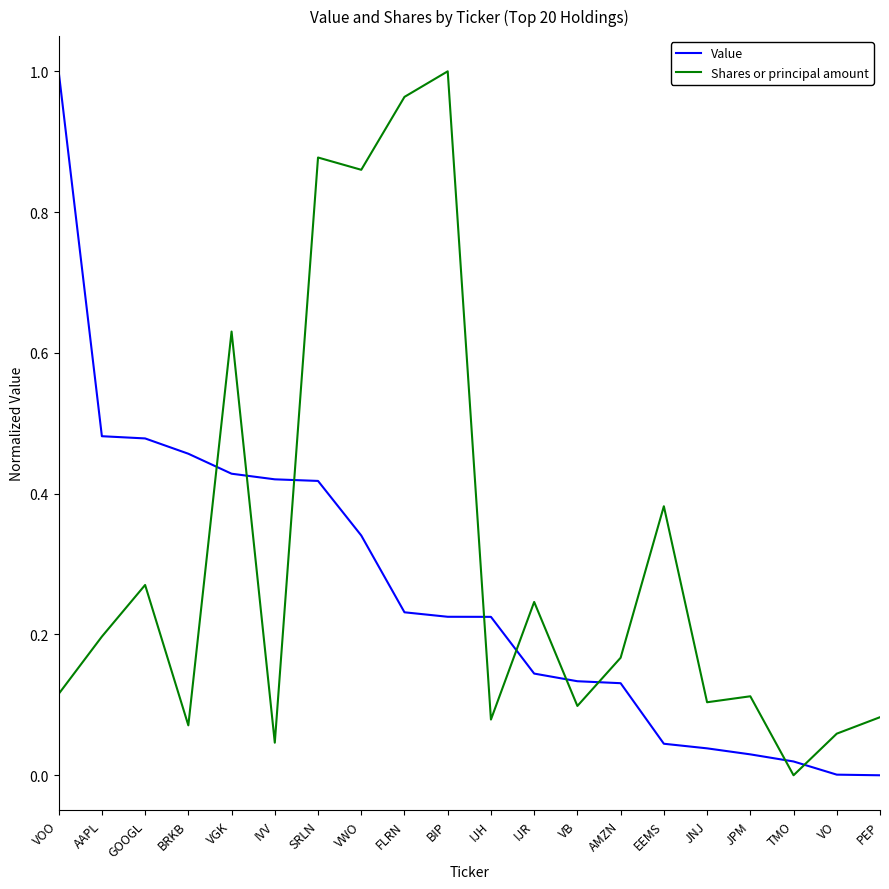

At which category does Shares or principal amount reach its first local valley?

BRKB